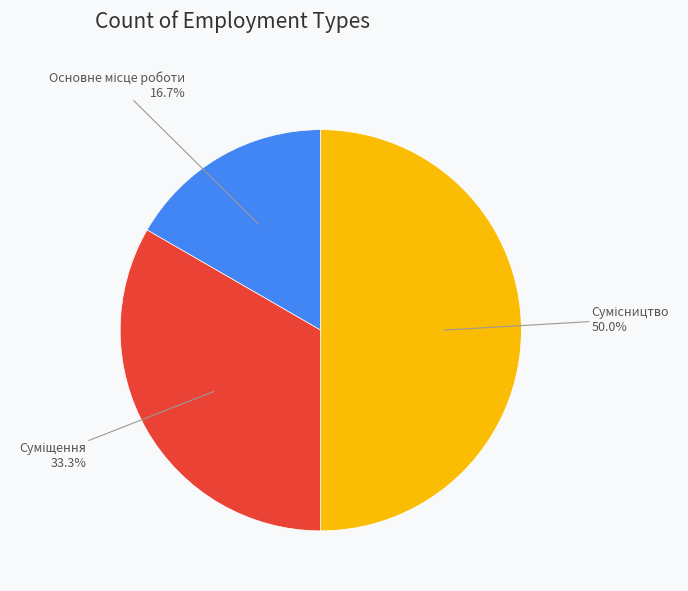

Rank the categories by value from lowest to highest.

Основне місце роботи, Суміщення, Сумісництво